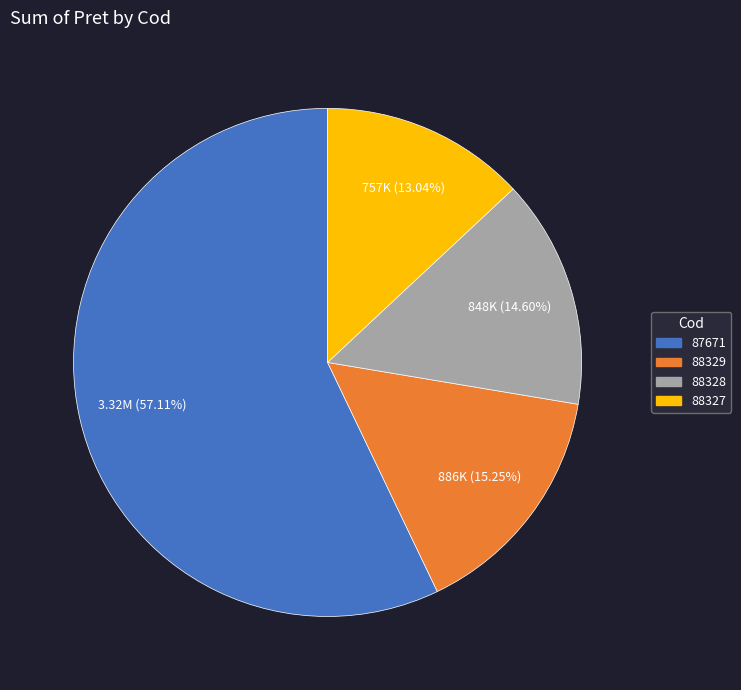

To the nearest percent, what is the average slice percentage?

25%